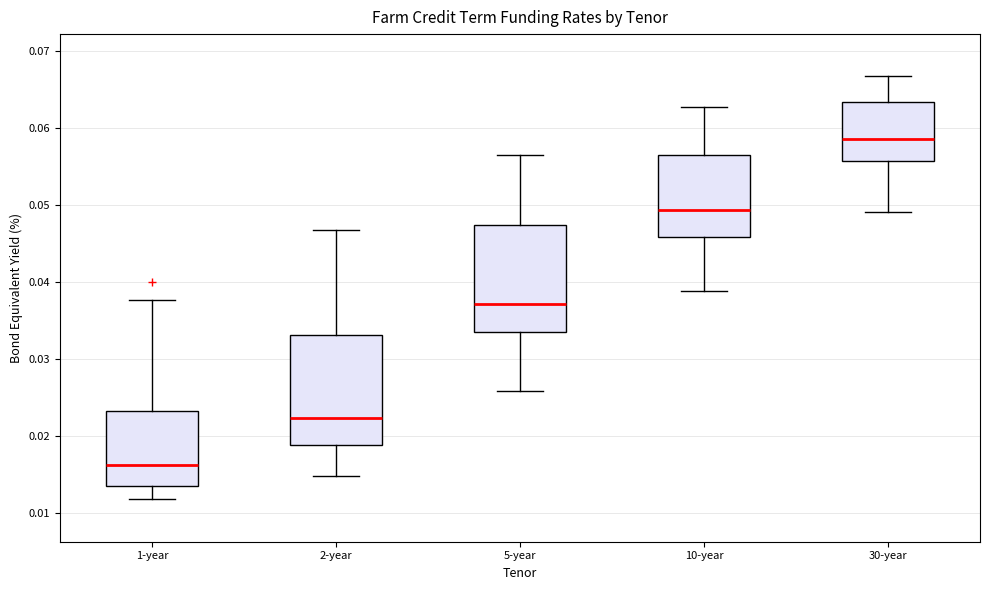

Reading left to right, read every box against the y-axis: the position of its median line, the range the box covers, and the ends of its whiskers. The values are not printed on the chart, so give them approximately, as read against the axis.

1-year: median 0.016, box 0.013 to 0.023, whiskers 0.012 to 0.038
2-year: median 0.022, box 0.019 to 0.033, whiskers 0.015 to 0.047
5-year: median 0.037, box 0.034 to 0.047, whiskers 0.026 to 0.056
10-year: median 0.049, box 0.046 to 0.057, whiskers 0.039 to 0.063
30-year: median 0.059, box 0.056 to 0.063, whiskers 0.049 to 0.067